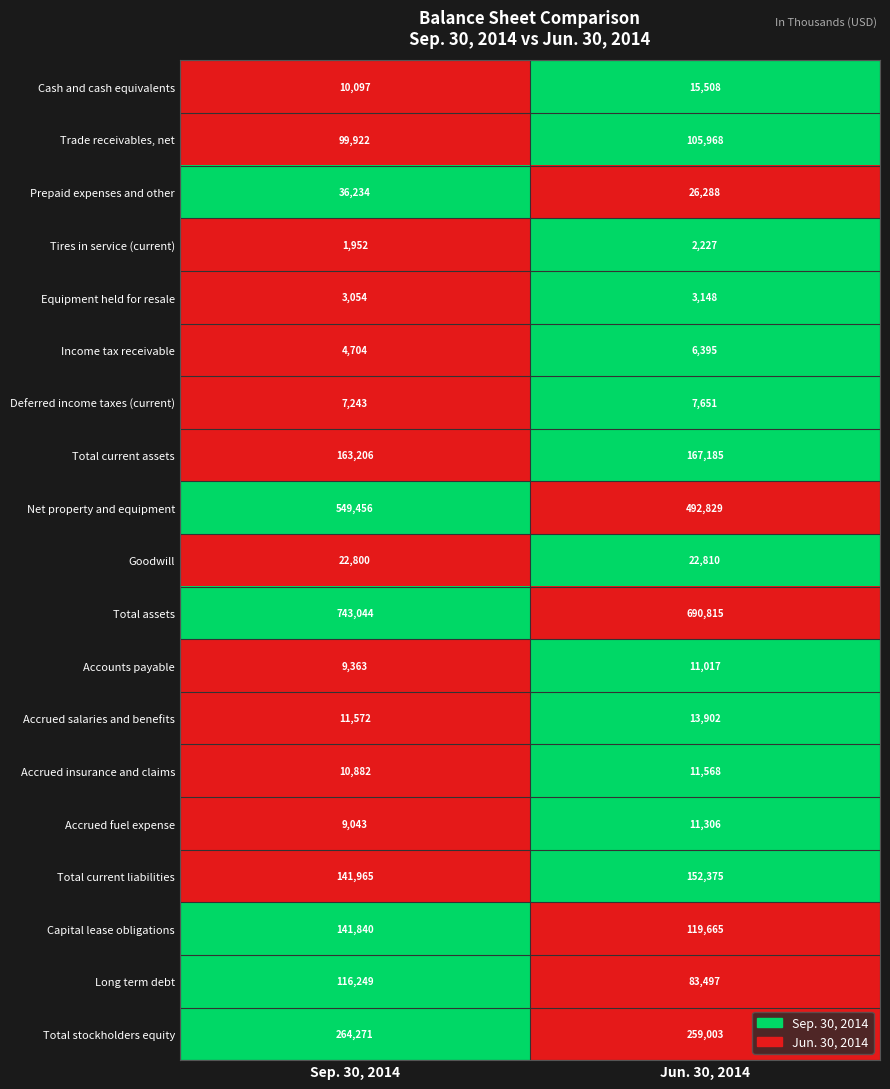

Where is Accrued salaries and benefits nearest to the value 12737?

Sep. 30, 2014